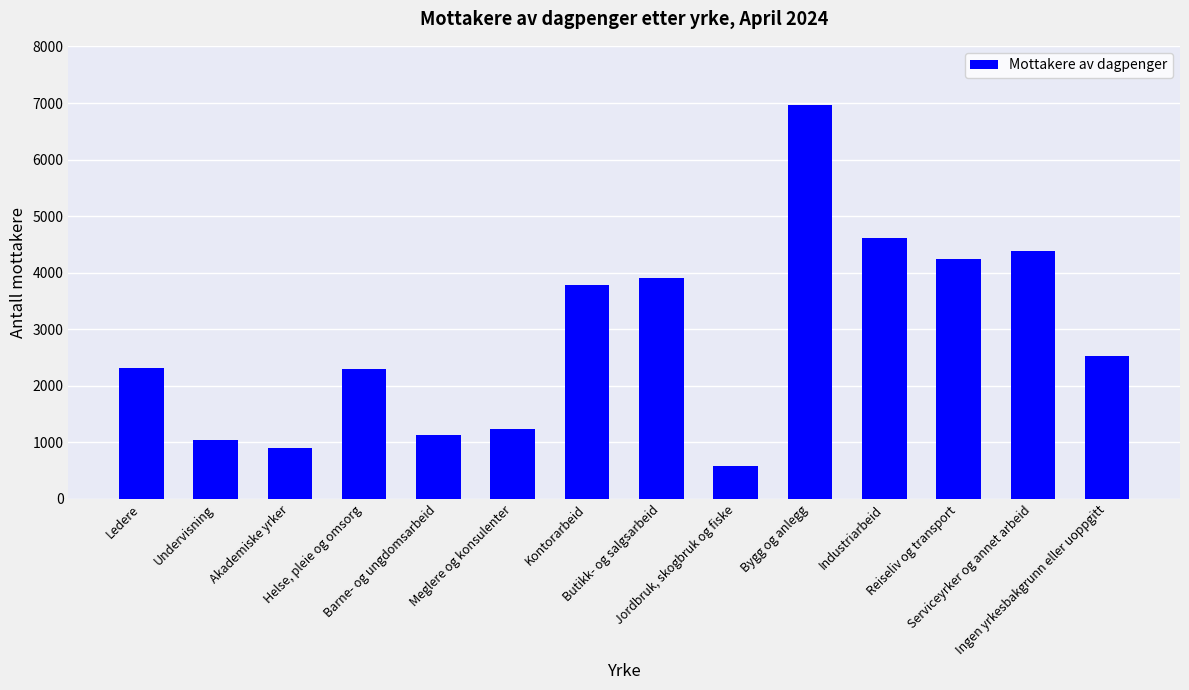

What is the value of the 8th bar from the left?

3913